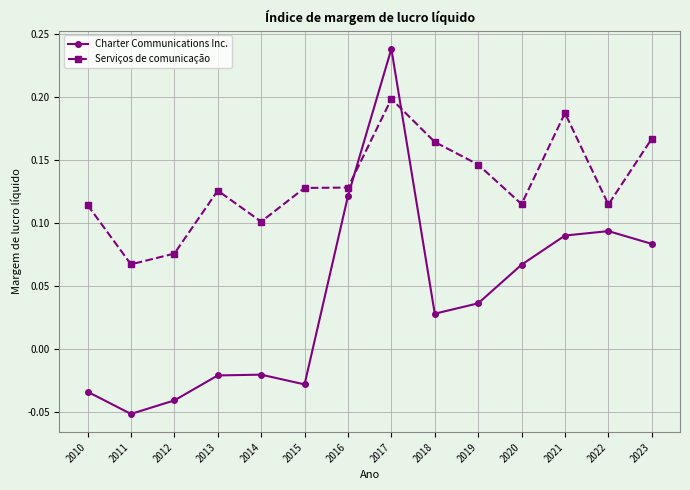

What is the sum of all Serviços de comunicação values?

1.8